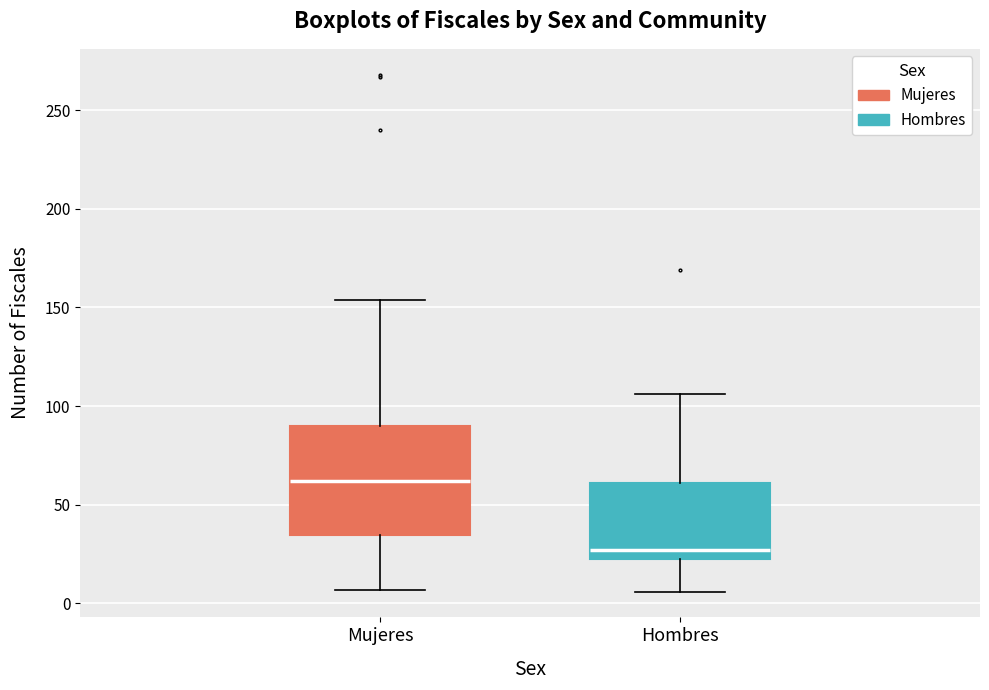

Which box has the lowest median line?

Hombres